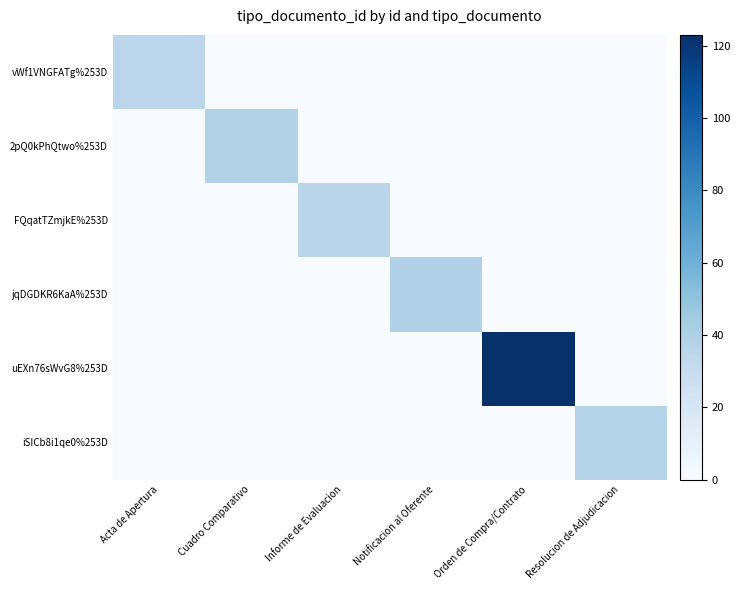

What is the total value across all series at Informe de Evaluacion?

36